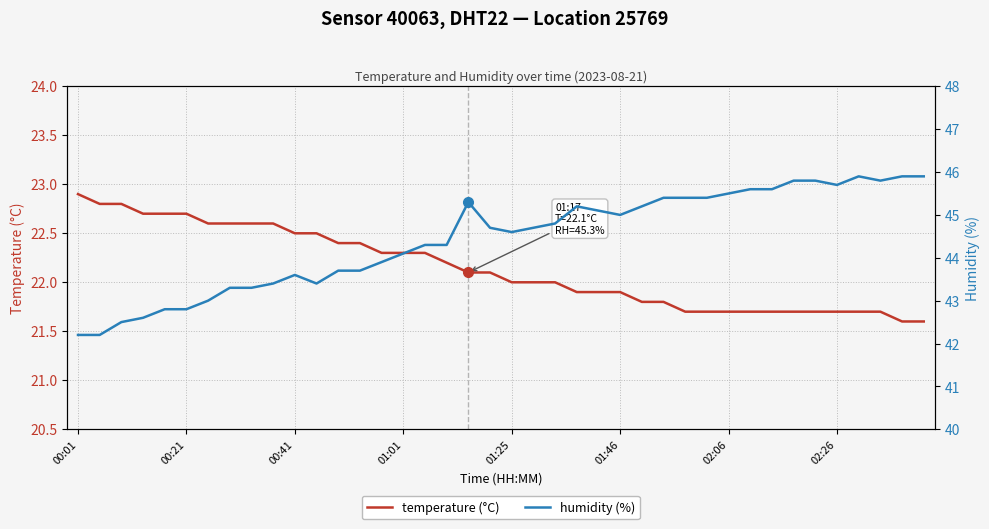

What is the value of the temperature point at the 37th from the left?

21.7